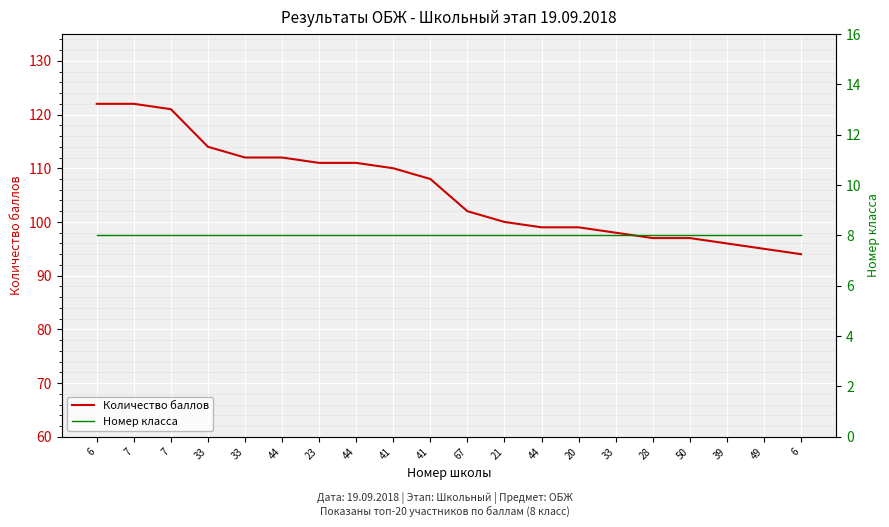

Does the chart display data point markers on the line(s)?

No